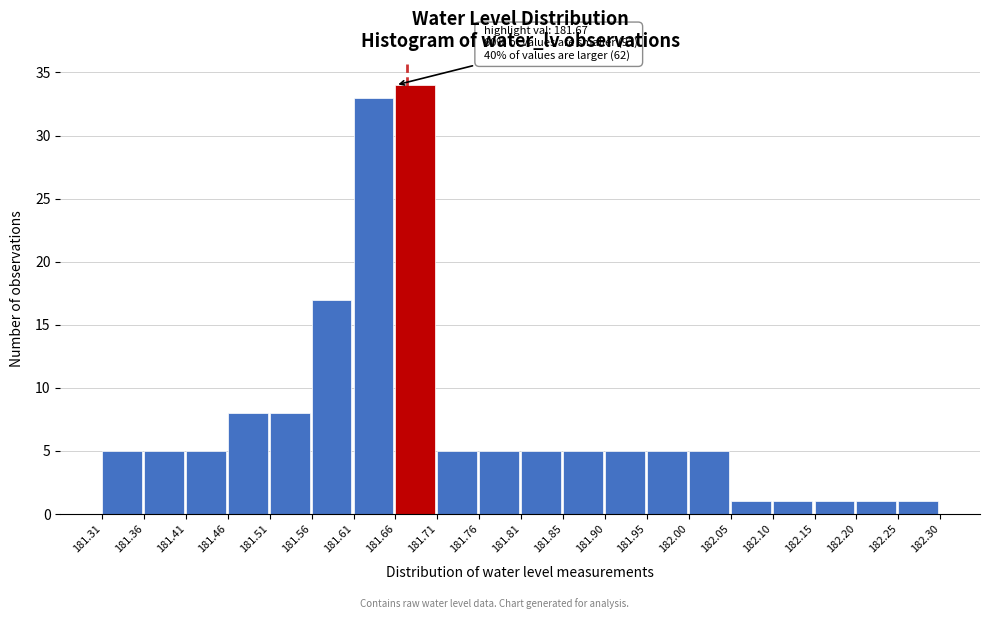

Over which range of the x-axis is the bar tallest?

181.66 to 181.71